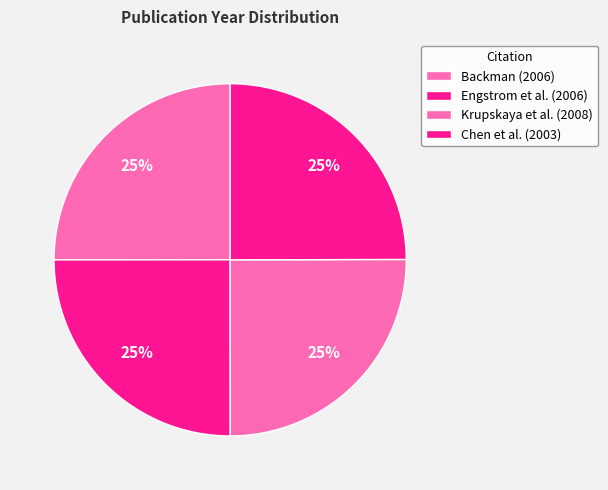

Count the number of slices in the pie.

4